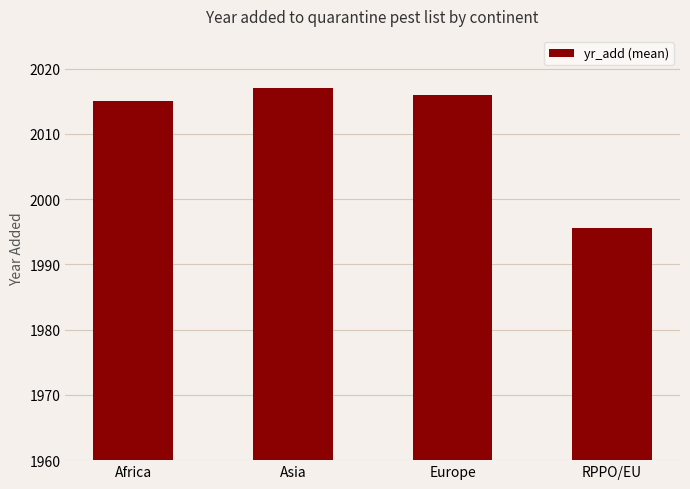

What is the approximate value at Europe?

2016.0